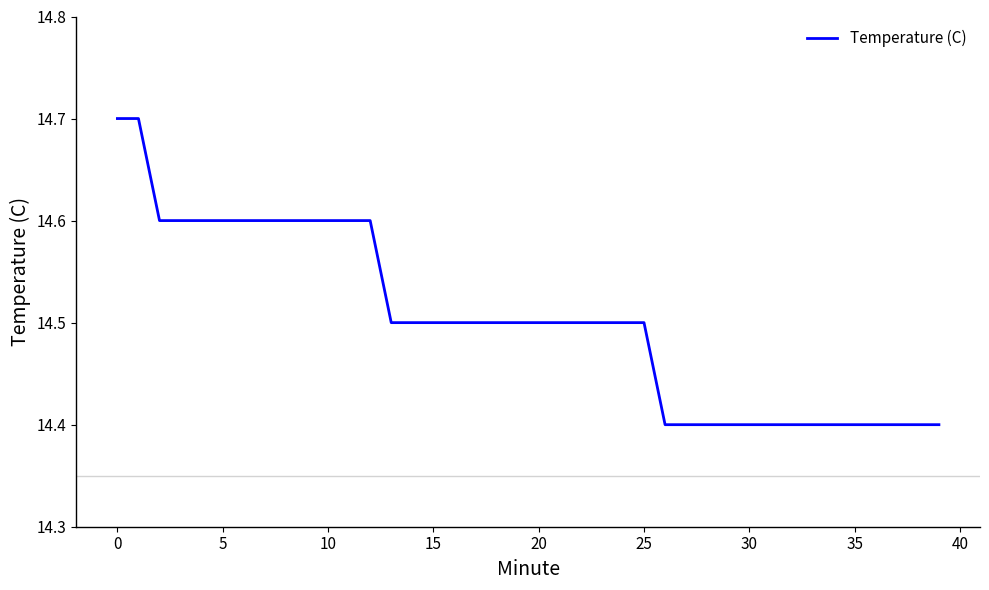

How many values are between 14 and 15?

40